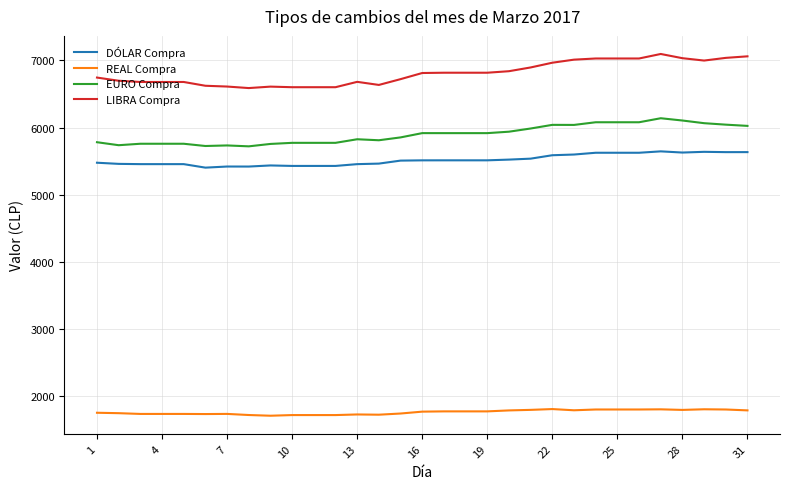

What are all the series names shown in the legend?

DÓLAR Compra, REAL Compra, EURO Compra, LIBRA Compra